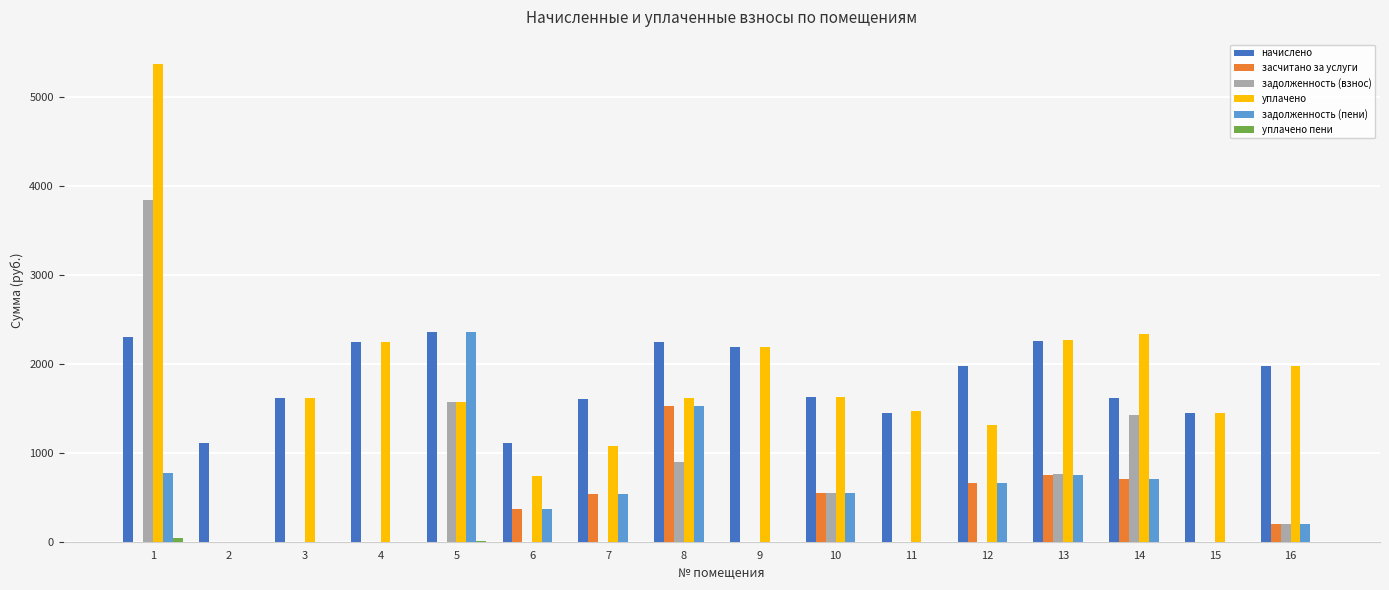

What is the sum of all задолженность (пени) values?

8404.5